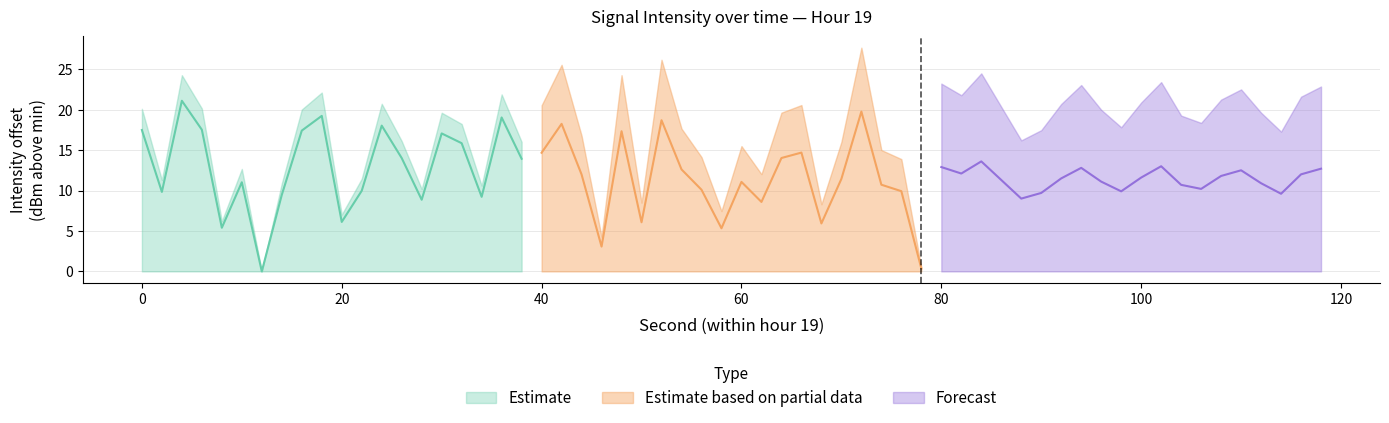

List the series in order of their peak value, highest first.

Estimate, Estimate based on partial data, Forecast